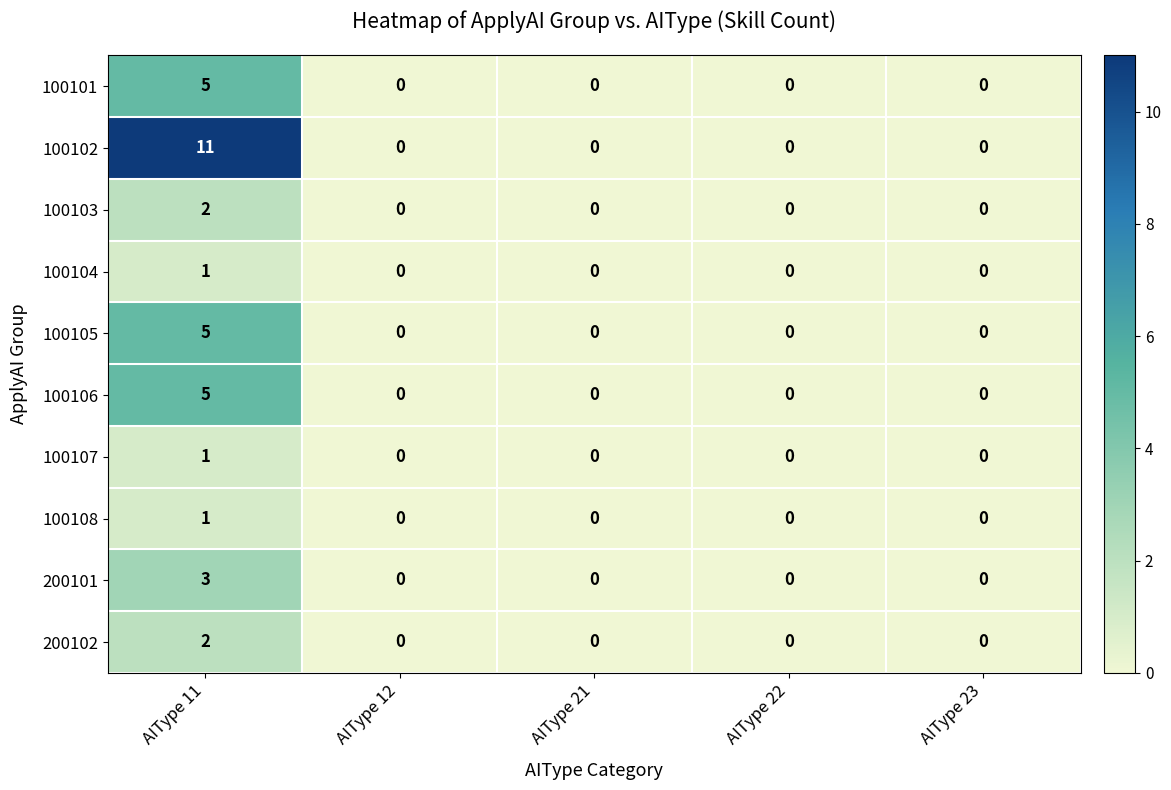

Is it true that 100104 equals 0 at AIType 23?

True